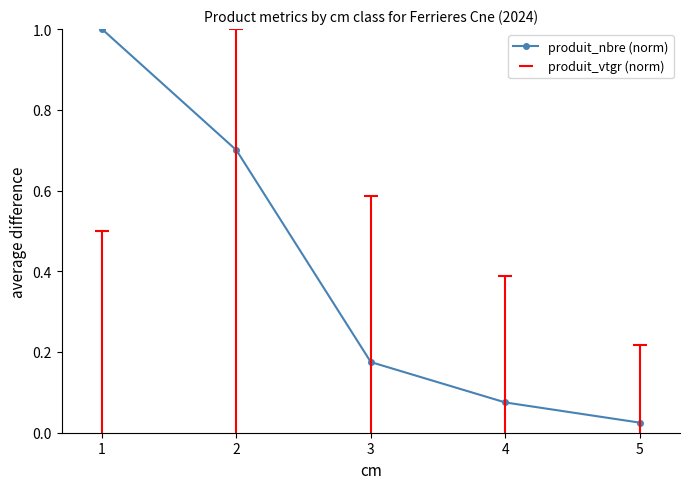

How many lines are shown in the chart?

1